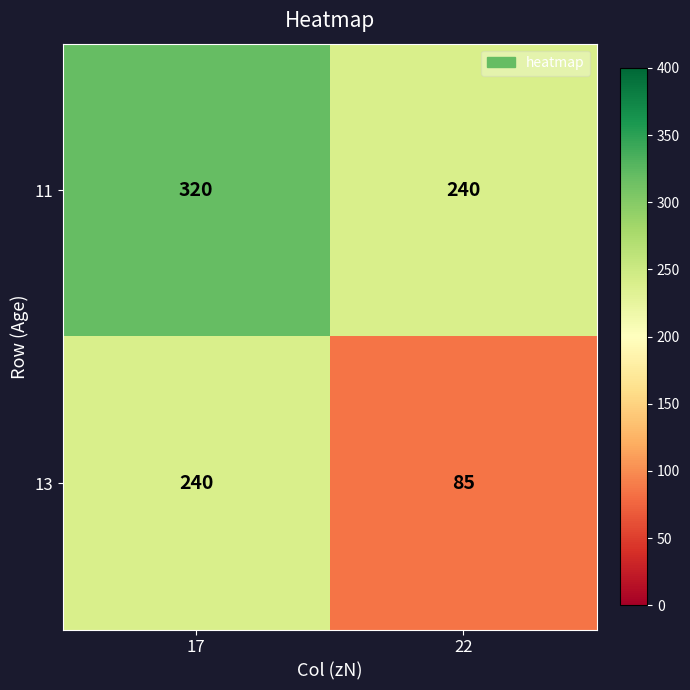

At which category does the chart reach its minimum across all series?

22